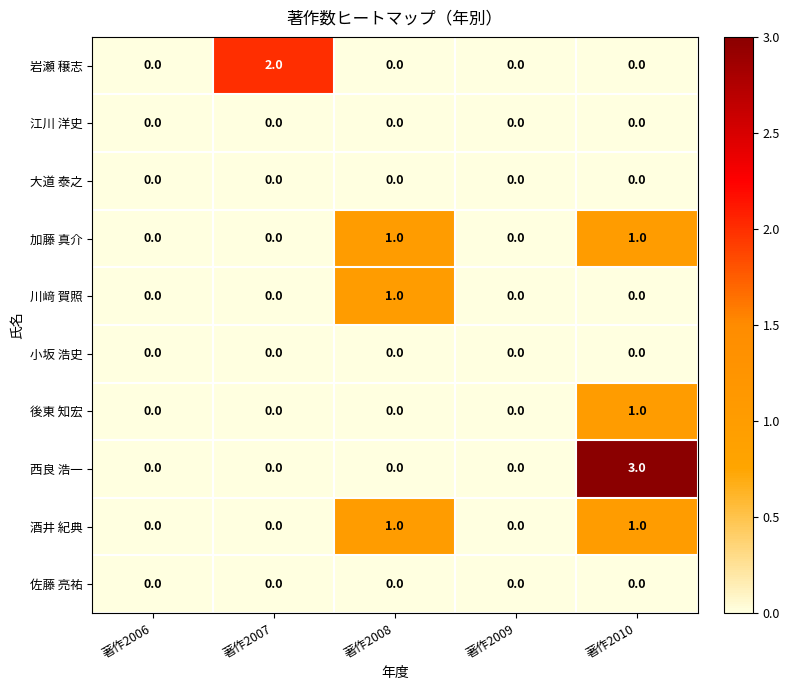

What is the greatest value displayed?

3